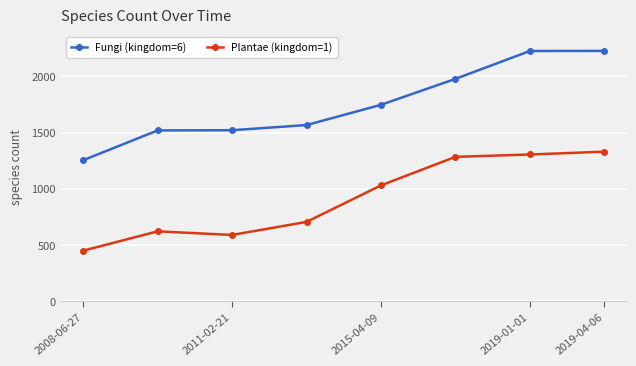

True or false: Plantae (kingdom=1) and Fungi (kingdom=6) cross at least once.

False